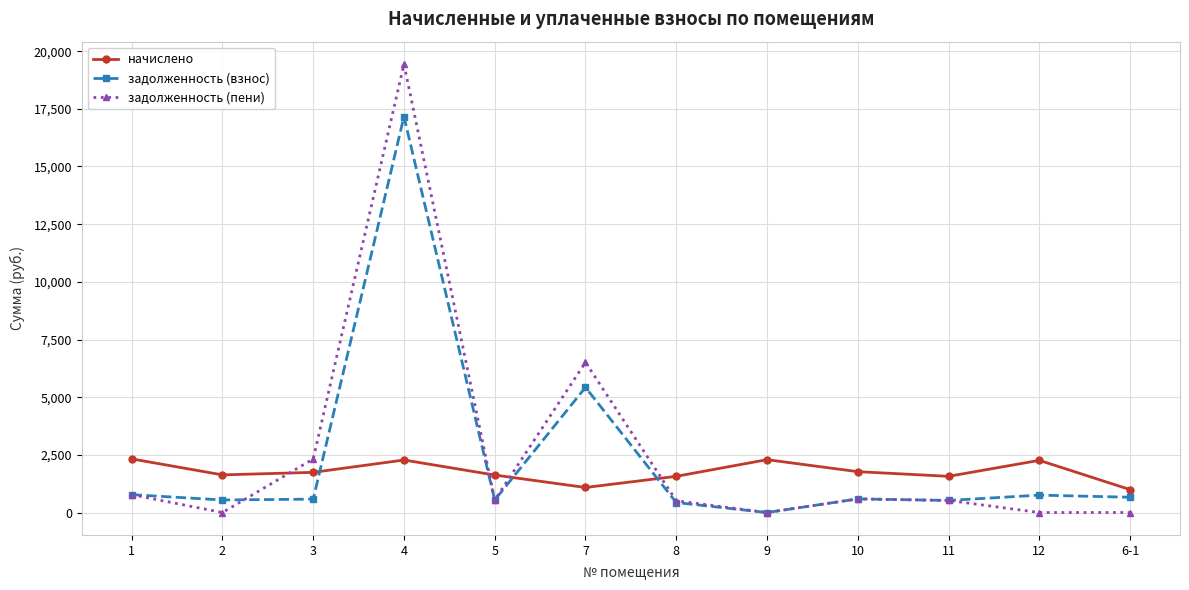

Between which two adjacent categories do начислено and задолженность (пени) first intersect?

2 and 3